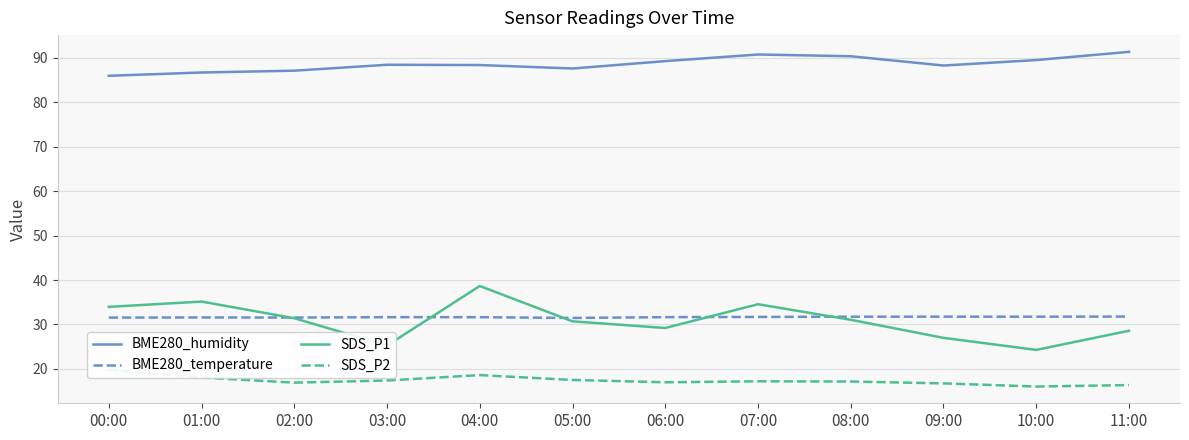

Is this an area chart (filled region under the line)?

No